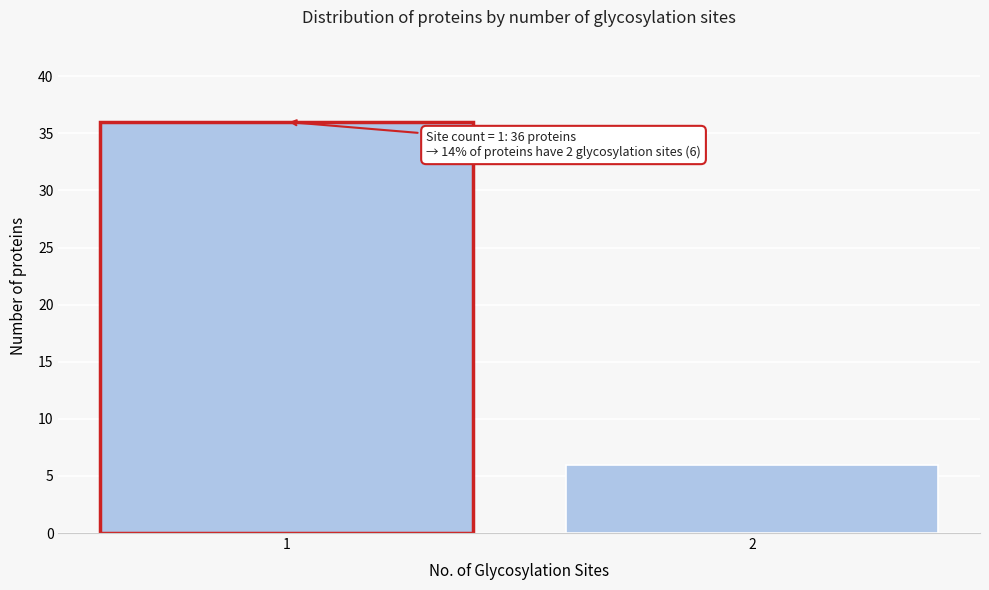

Reading left to right, list all the values displayed in this chart.

1=36	2=6